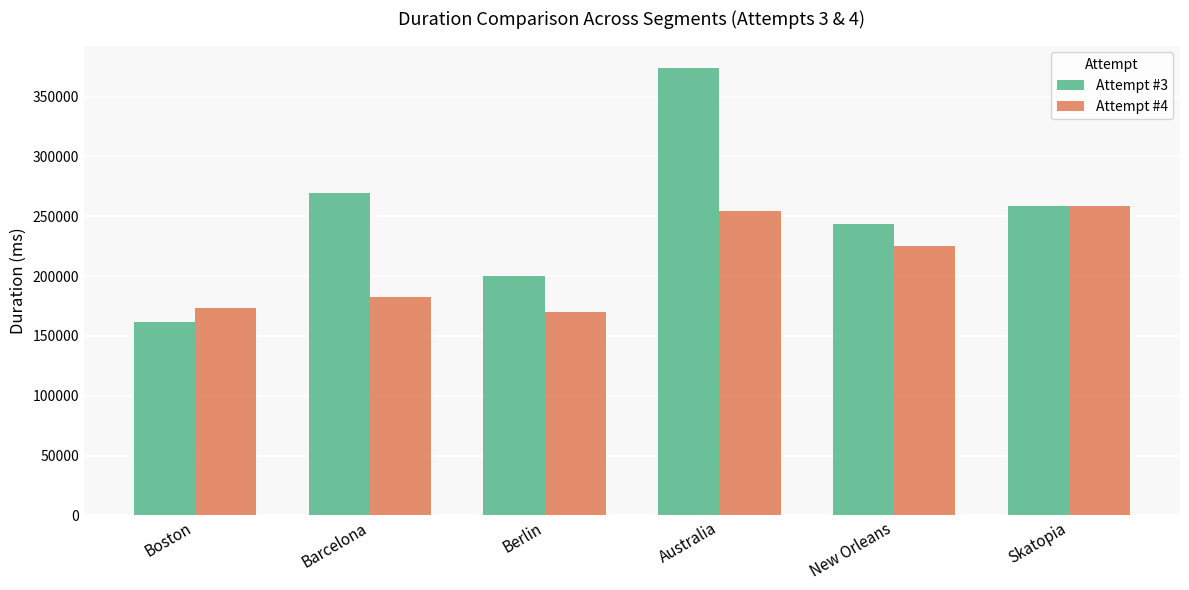

What value does the Attempt #4 series have at Skatopia?

258139